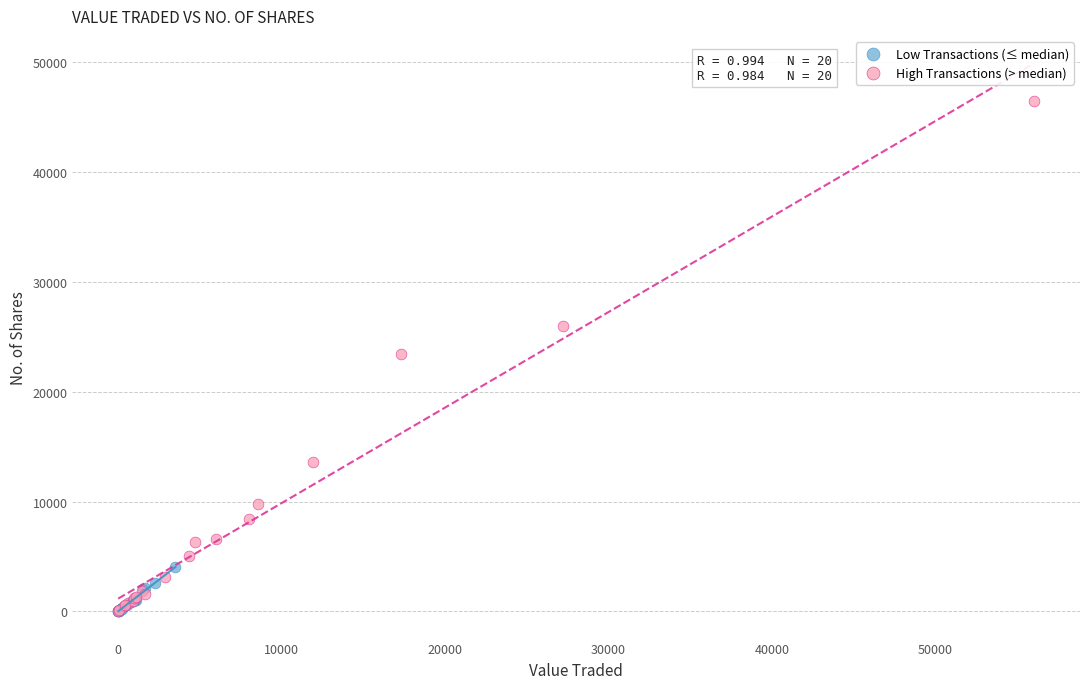

Which series contains the highest Y value?

High Transactions (> median)